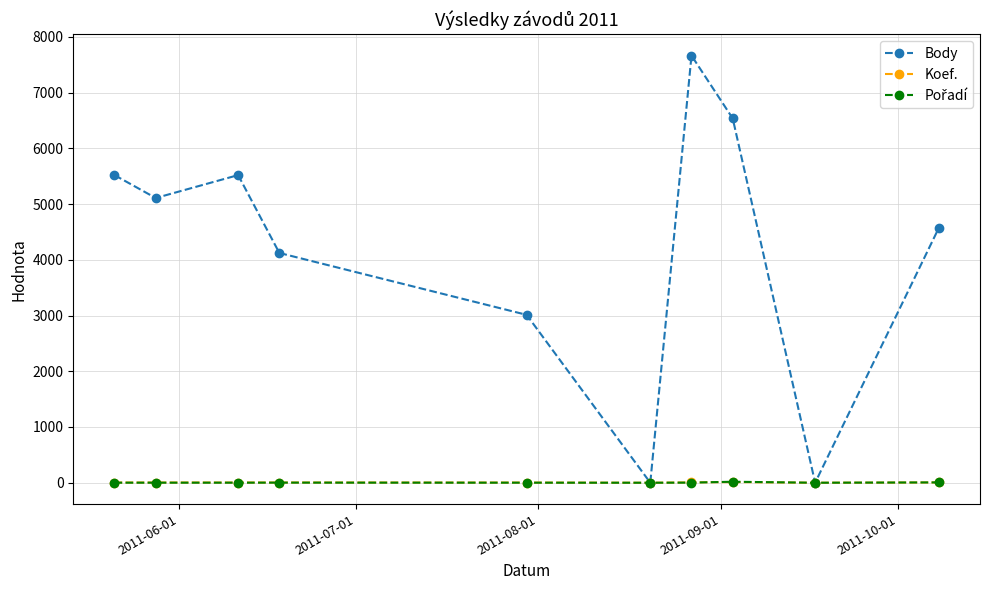

What is the maximum value shown in the chart?

7663